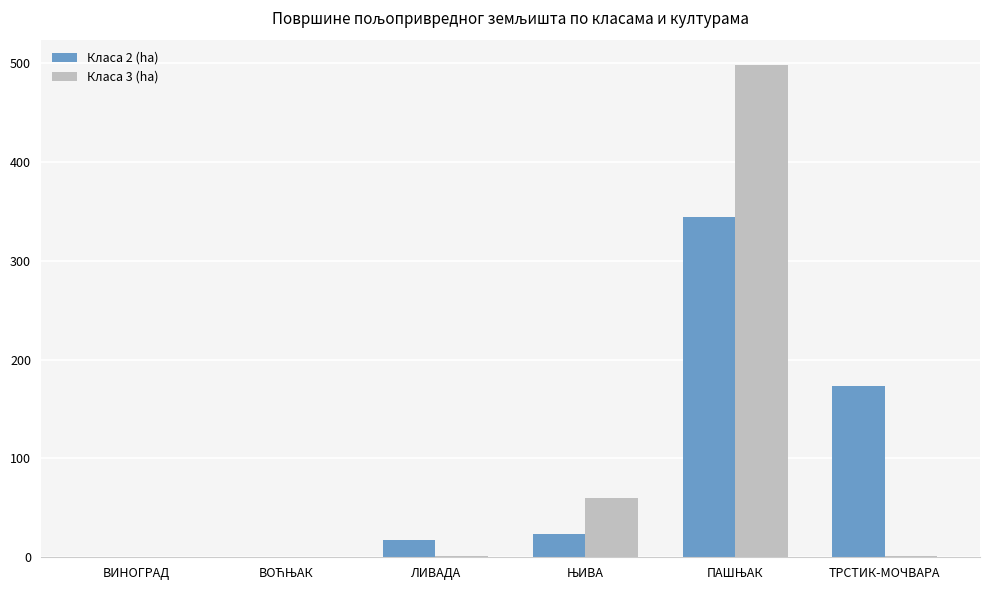

The value of Класа 2 (ha) at ЛИВАДА is 17.0. True or false?

True